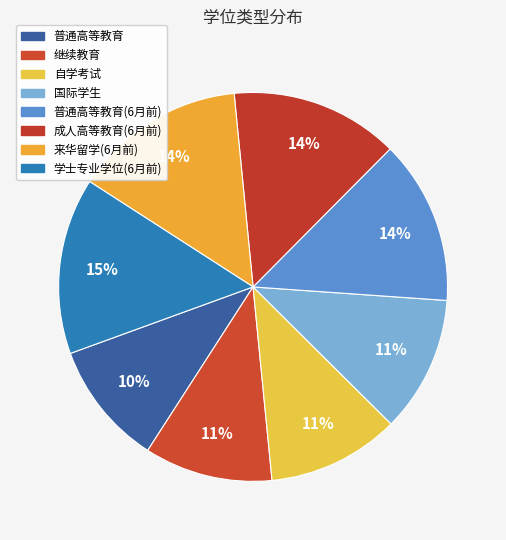

To the nearest percent, what is the average slice percentage?

12%